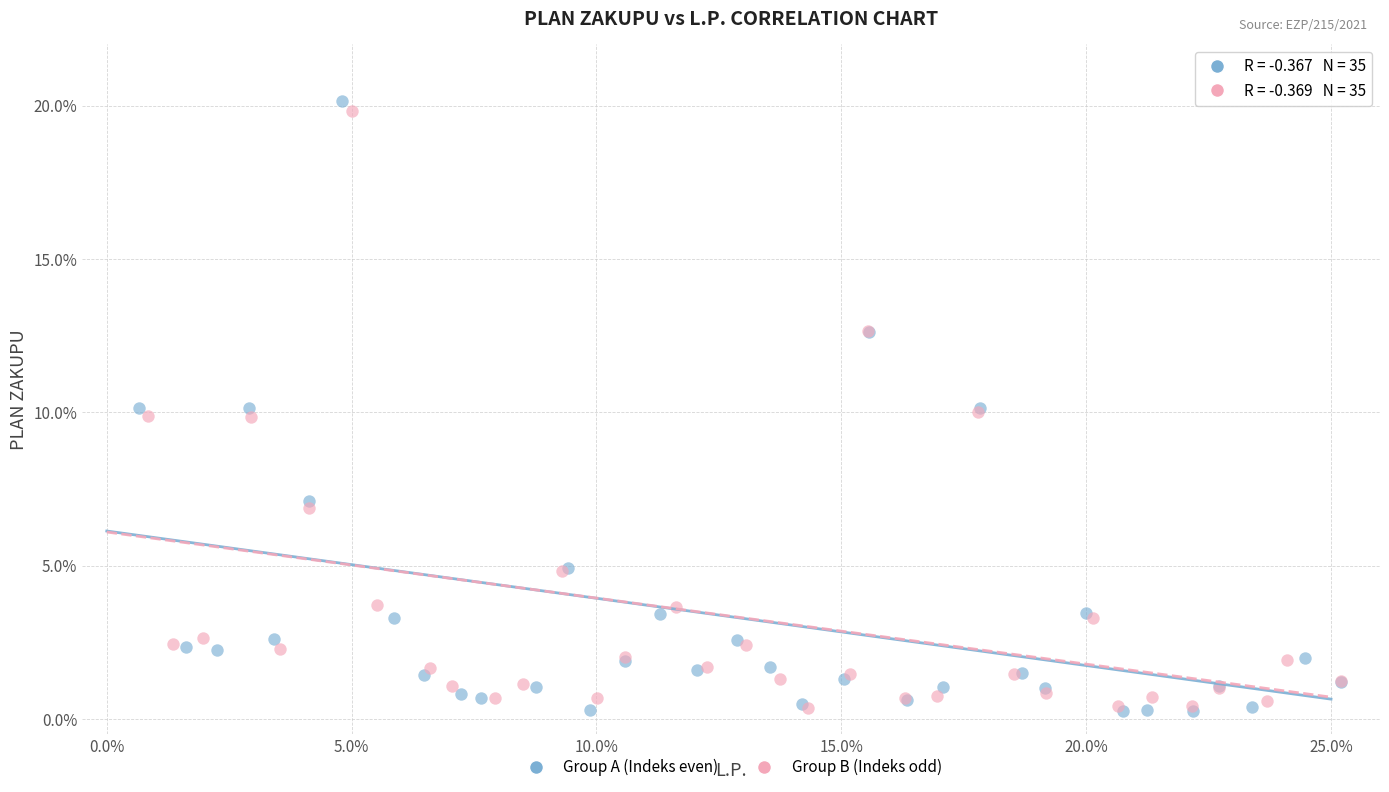

What are all the series names shown in the legend?

Group A (Indeks even), Group B (Indeks odd)